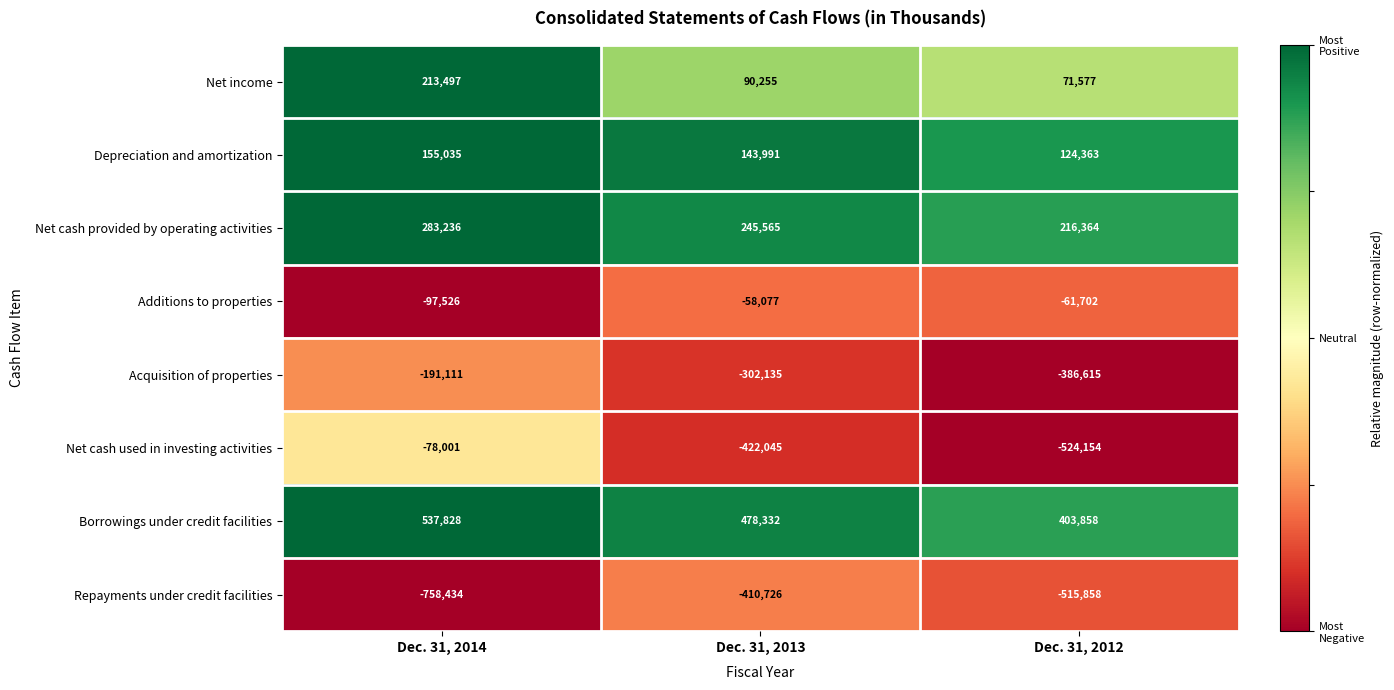

What is the smallest value displayed?

-758434